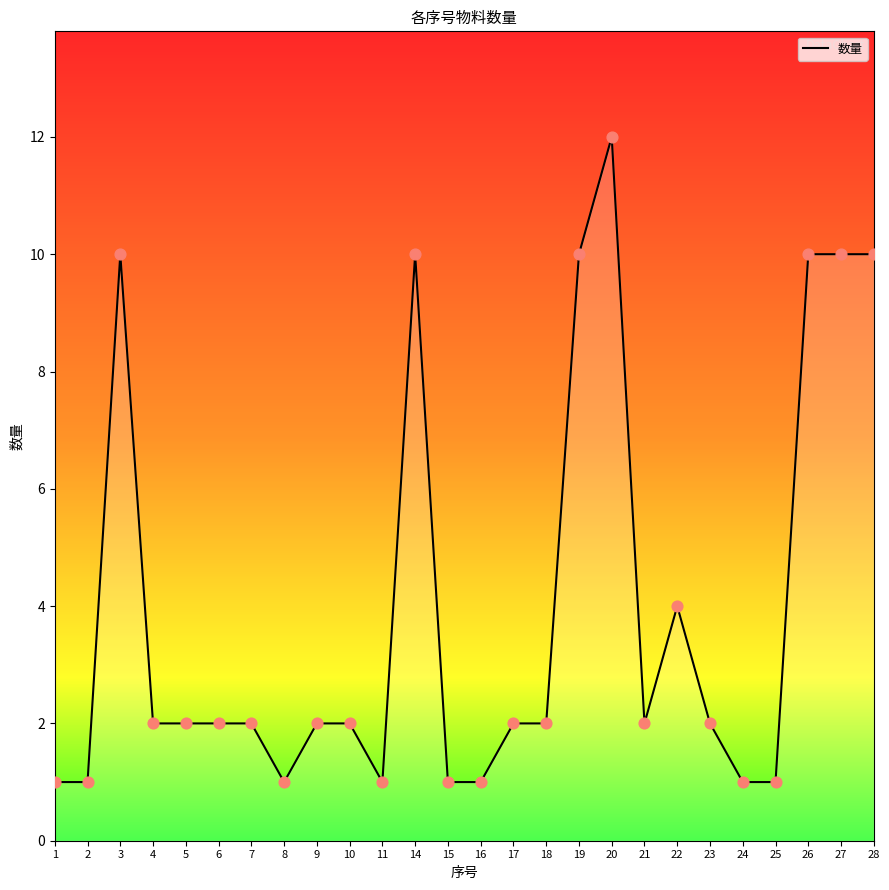

What is the ratio of the value at 26 to the value at 27?

1.0